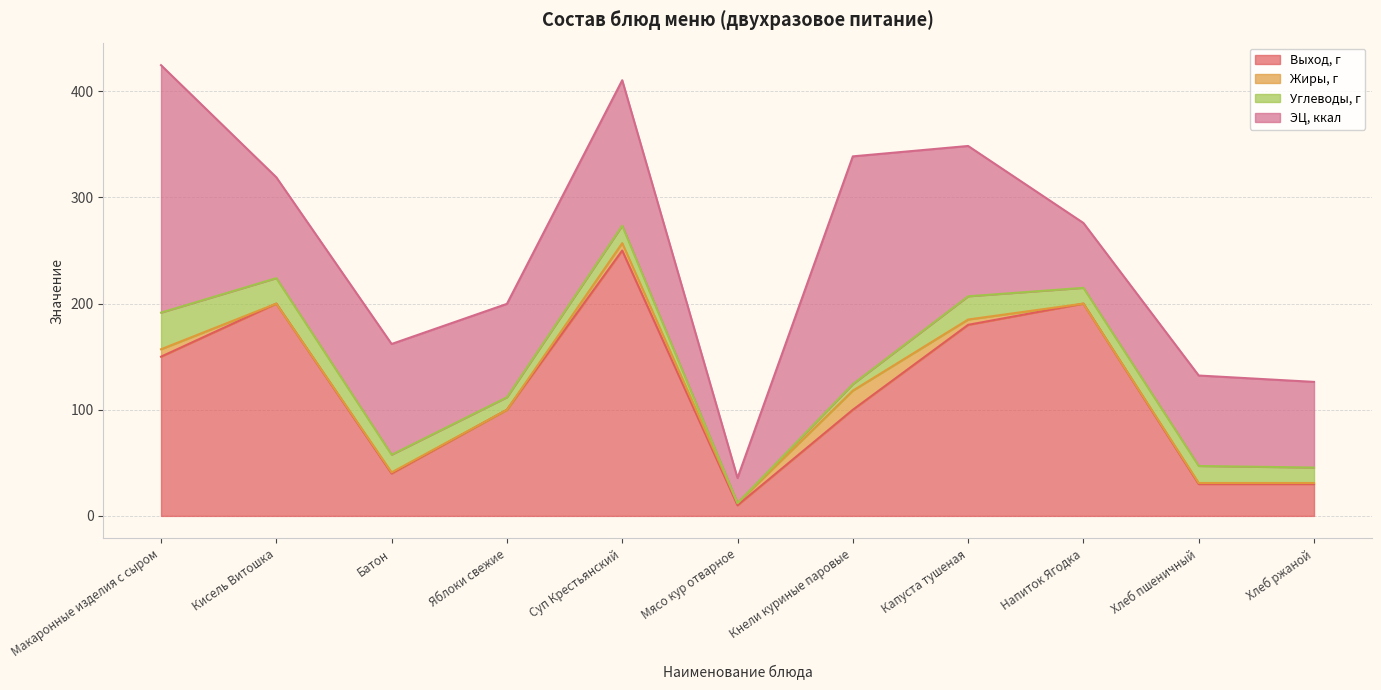

True or false: Выход, г and Углеводы, г intersect in this chart.

False